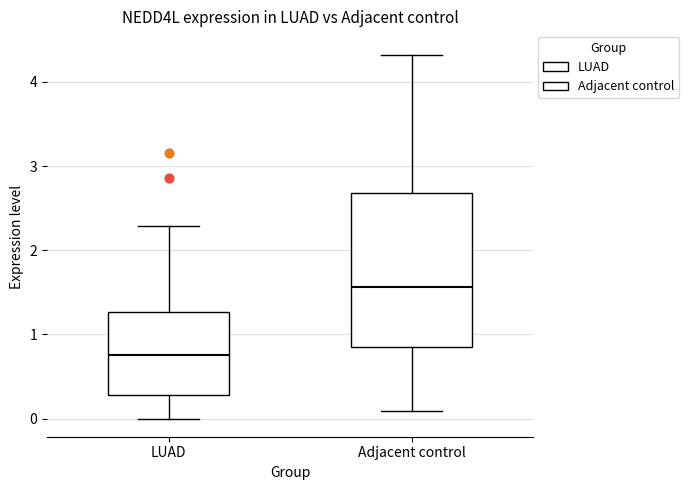

Which box has the lowest median line?

LUAD